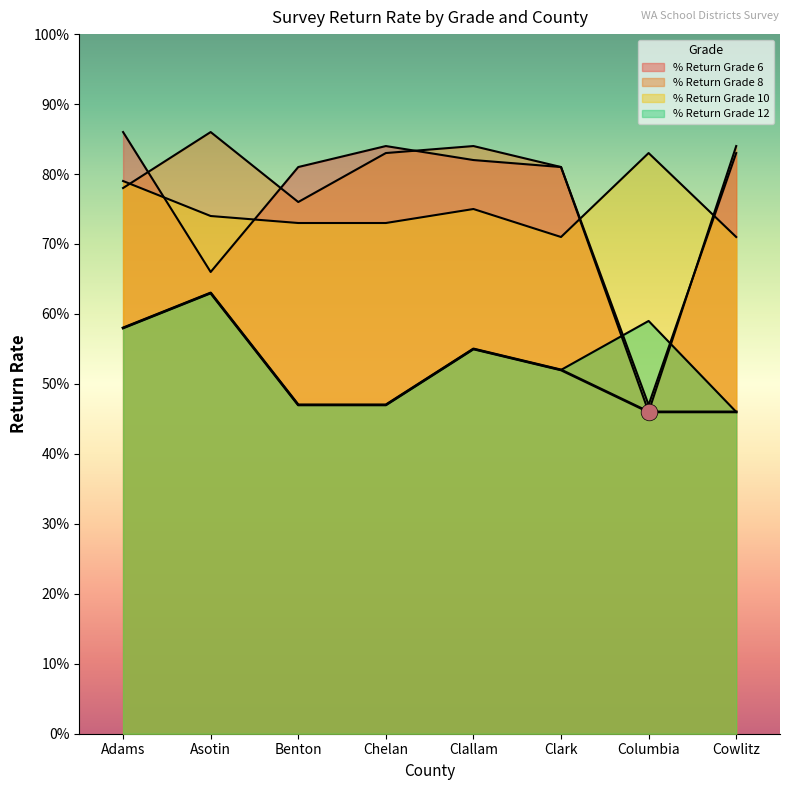

At Benton, list the series in order from largest to smallest.

% Return Grade 6, % Return Grade 8, % Return Grade 10, % Return Grade 12